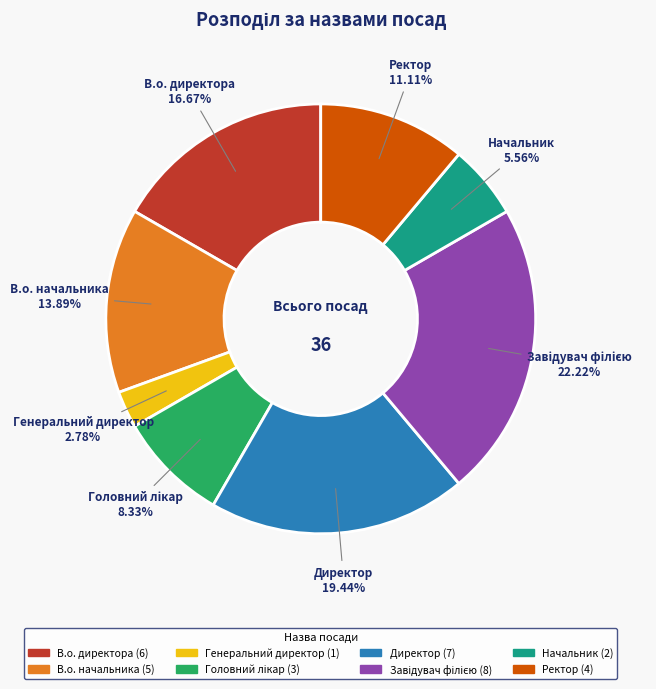

Approximately how many times larger is the value at В.о. директора compared to Ректор?

1.5